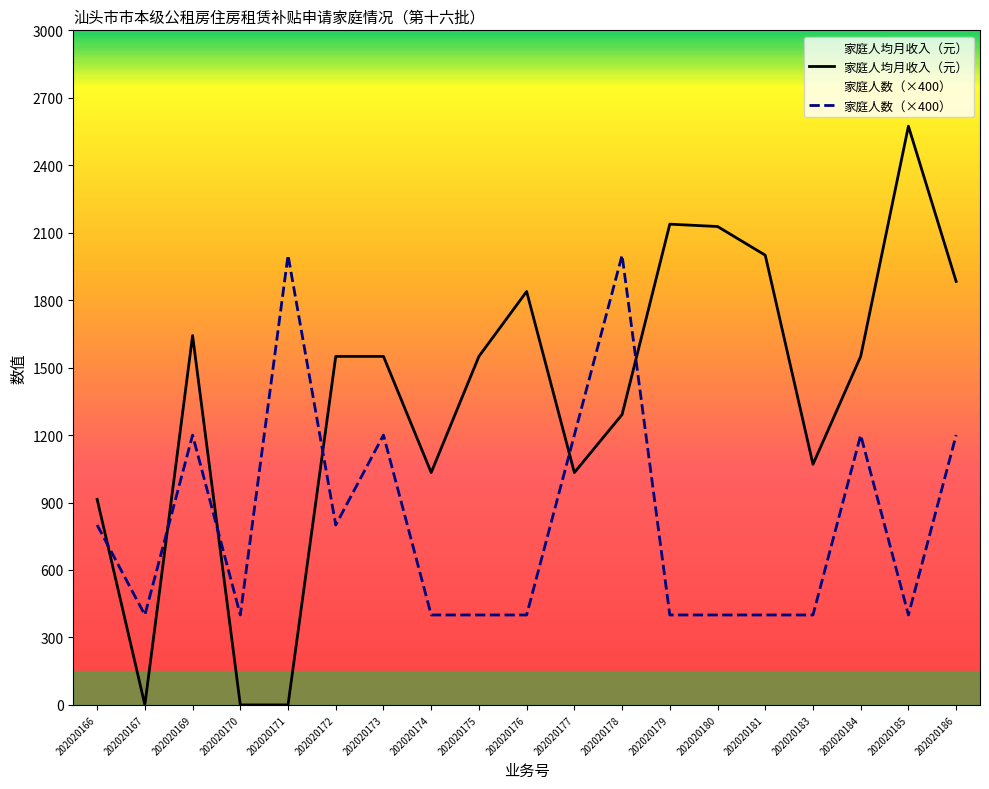

Rank the series by their maximum value, from lowest to highest.

家庭人数（×400）, 家庭人均月收入（元）